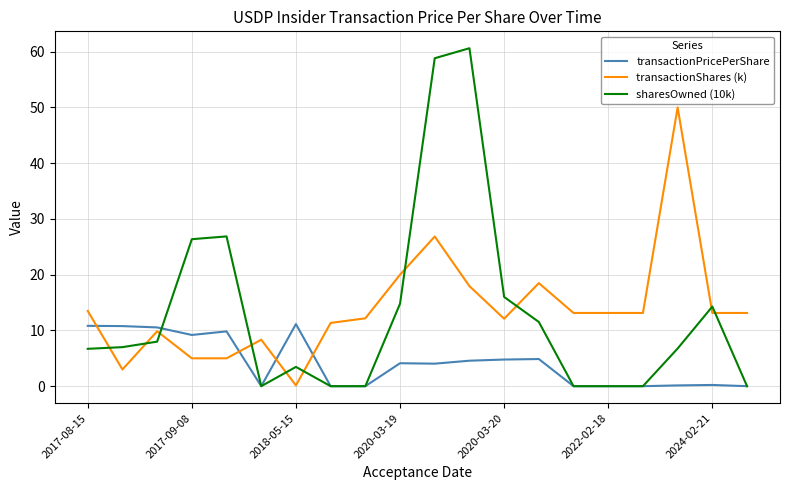

Rank the series by their maximum value, from highest to lowest.

sharesOwned (10k), transactionShares (k), transactionPricePerShare